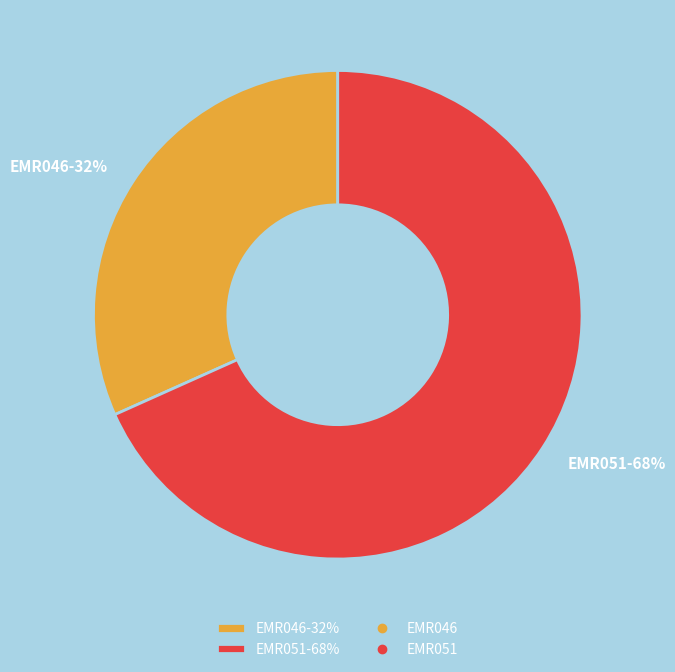

What percentage is the EMR051 slice, to the nearest percent?

68%